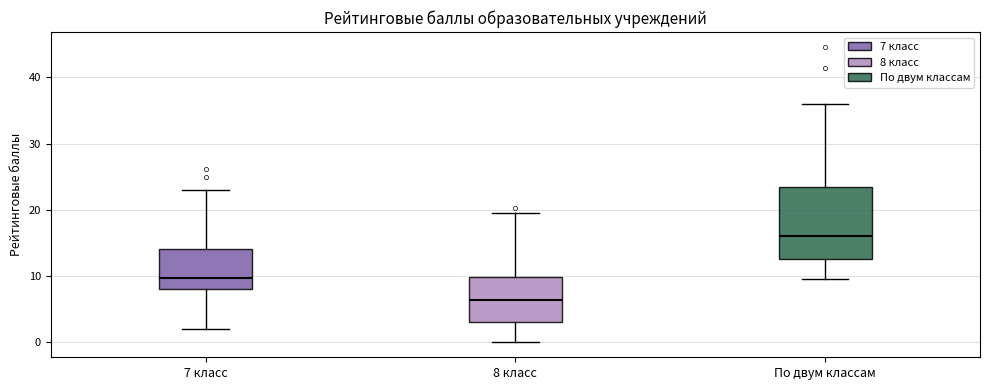

Which box has the lowest median line?

8 класс